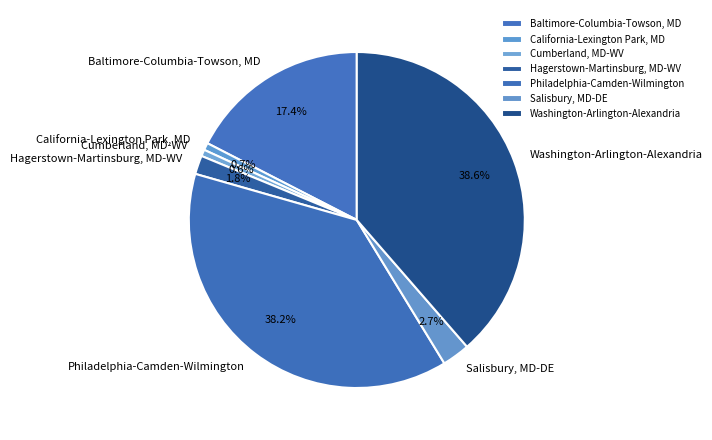

What percentage is NOT represented by California-Lexington Park, MD?

99.3%